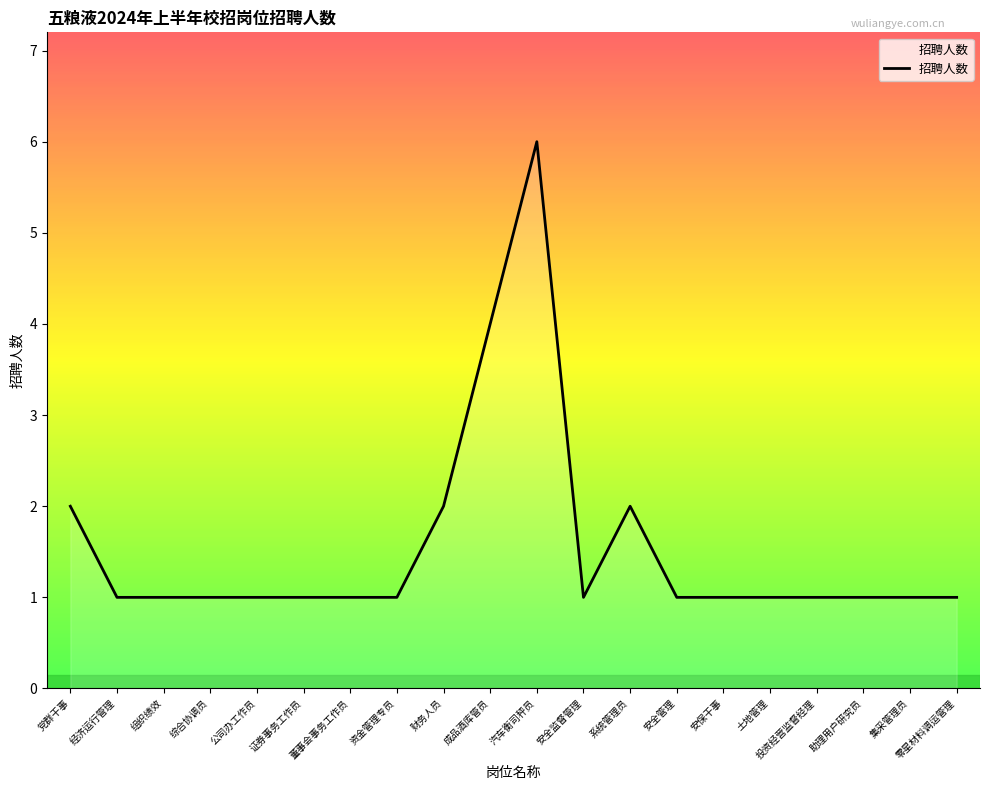

What is the maximum value shown in the chart?

6